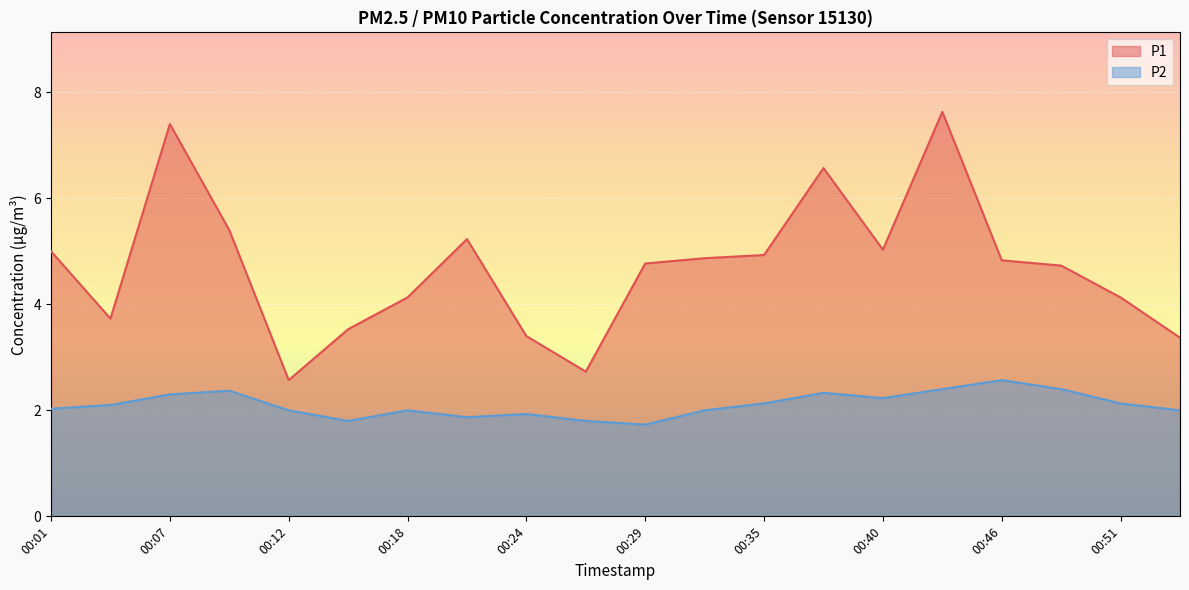

What are all the series names shown in the legend?

P1, P2